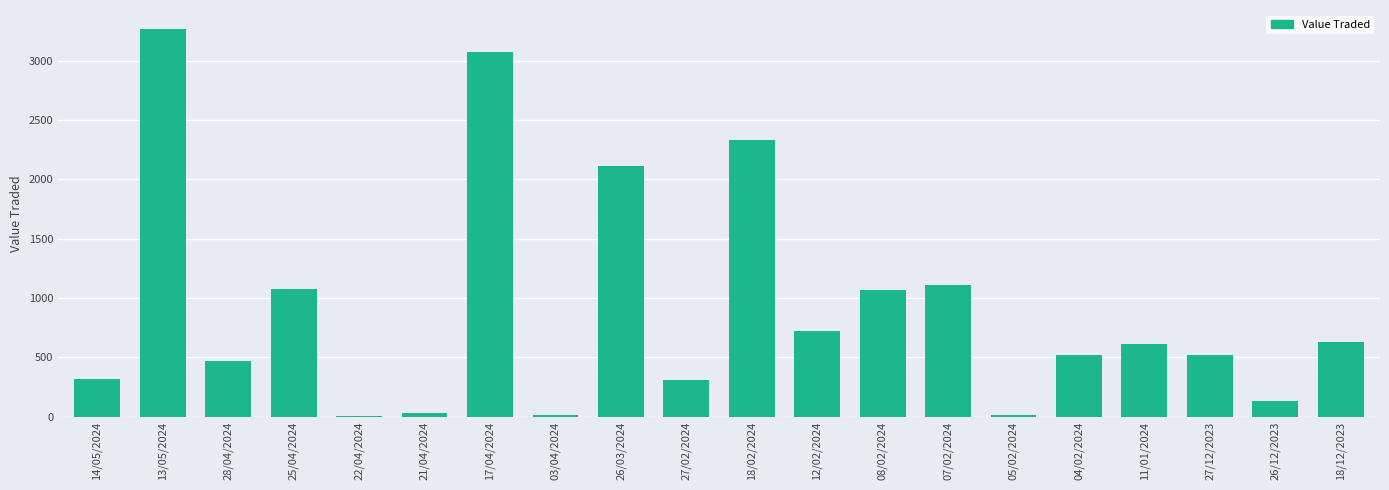

What is the average value?

916